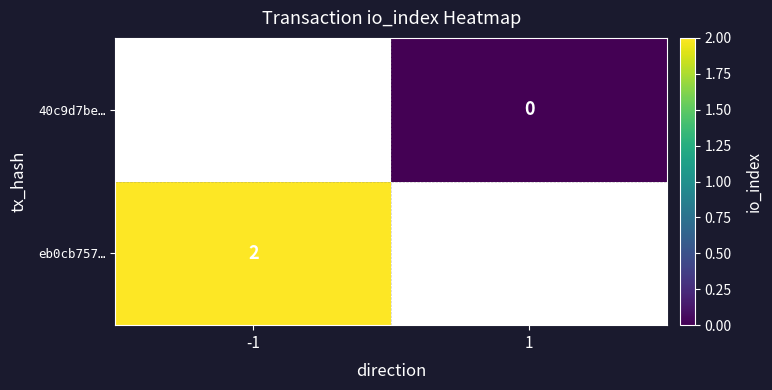

The value of eb0cb757… at -1 is 3. True or false?

False